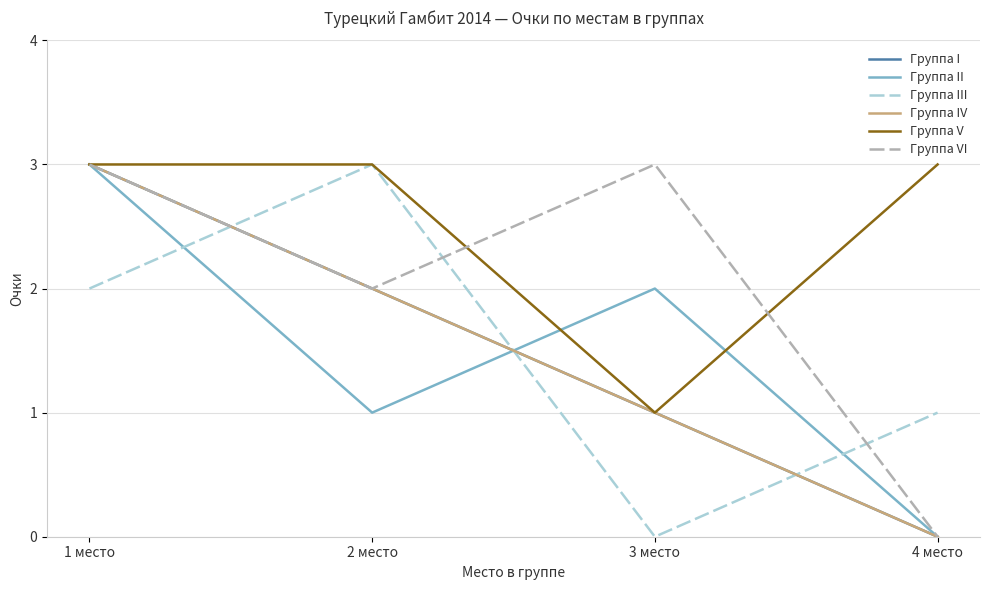

Reading left to right, what are all the values shown in this chart?

Группа I: 3	2	1	0
Группа II: 3	1	2	0
Группа III: 2	3	0	1
Группа IV: 3	2	1	0
Группа V: 3	3	1	3
Группа VI: 3	2	3	0